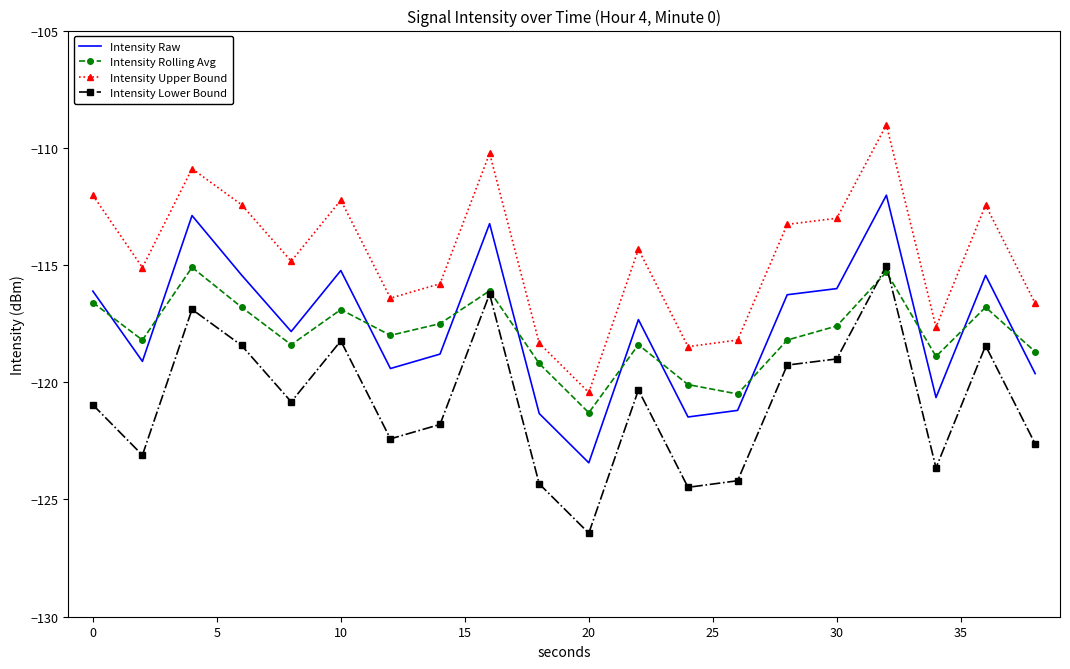

What are all the series names shown in the legend?

Intensity Raw, Intensity Rolling Avg, Intensity Upper Bound, Intensity Lower Bound